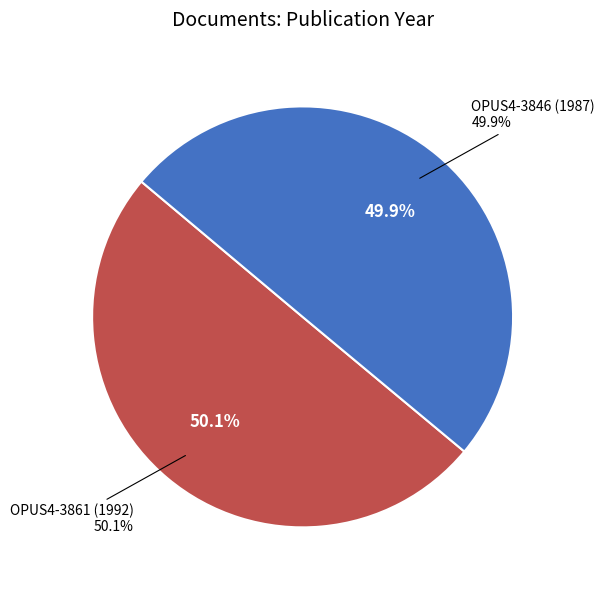

What is the smallest slice in the pie chart?

OPUS4-3846 (1987)